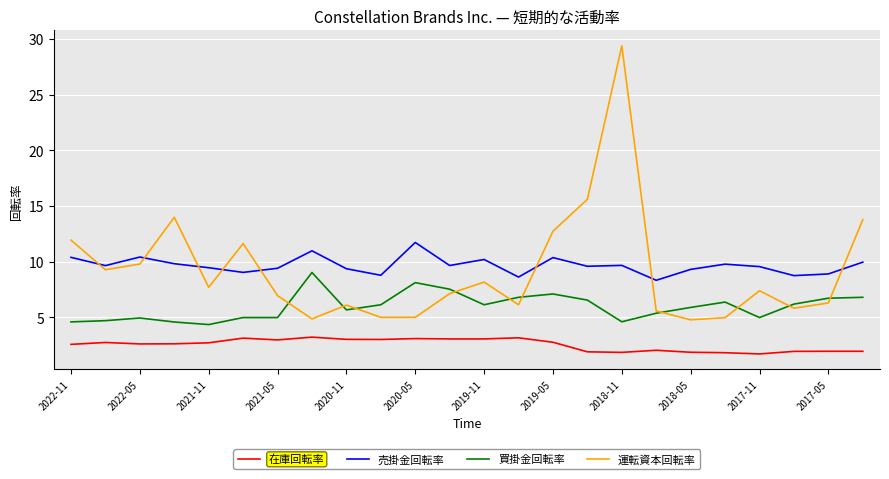

What is the maximum value for 運転資本回転率?

29.4